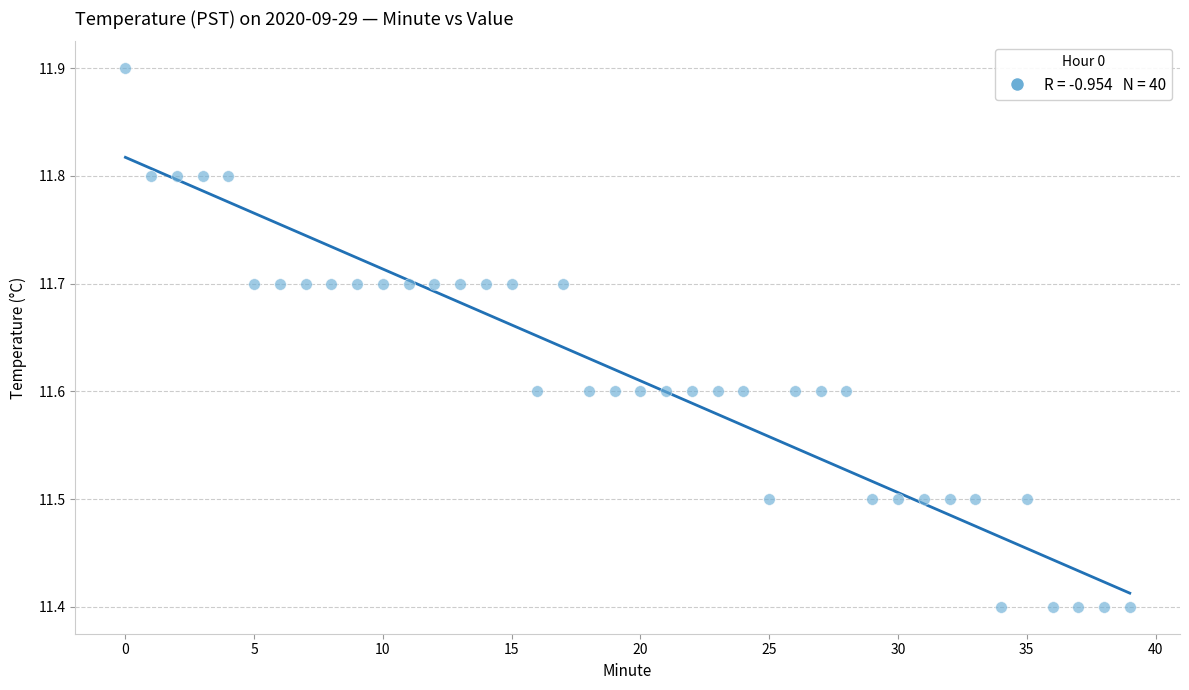

What is the range of Y values (max minus min)?

0.5